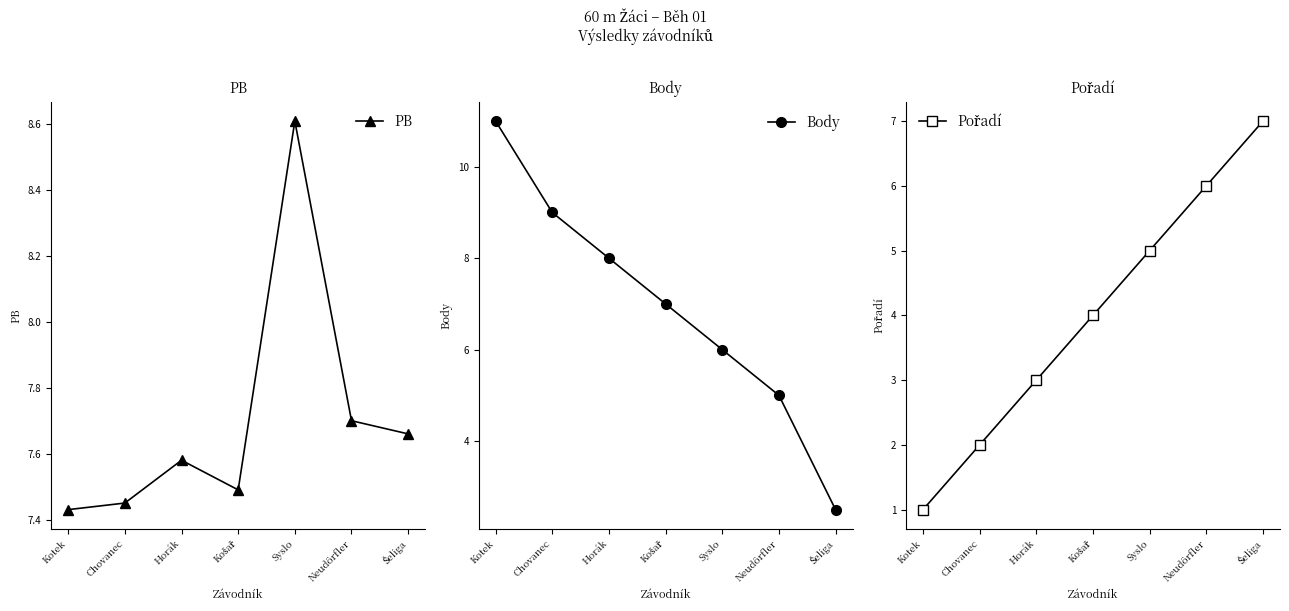

Between which two adjacent categories do Pořadí and Body first intersect?

Syslo and Neudörfler